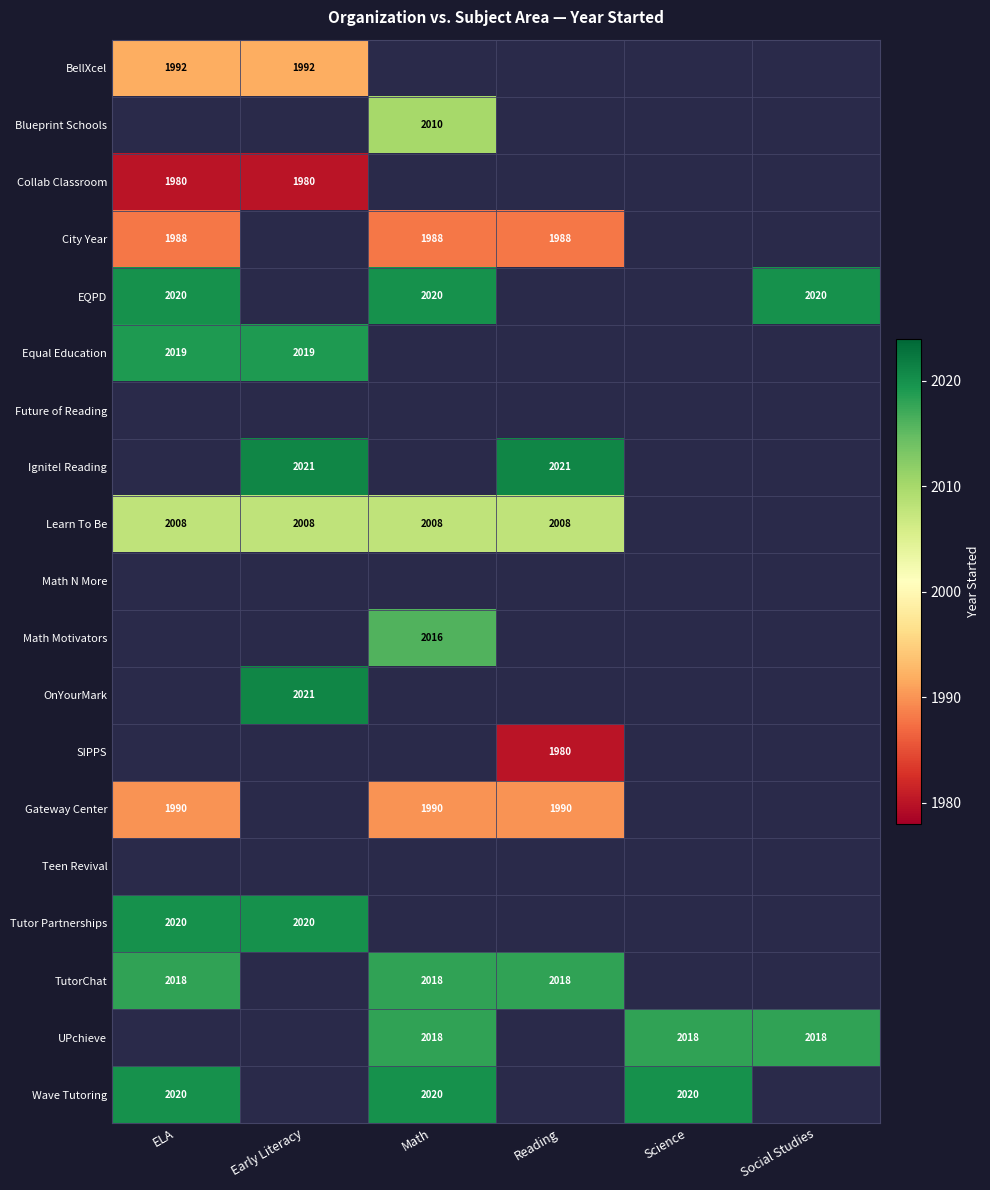

Is it true that Gateway Center equals 2880 at ELA?

False